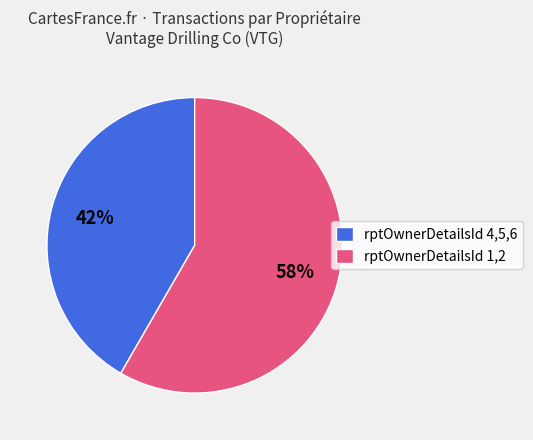

To the nearest percent, what portion does rptOwnerDetailsId 1,2 represent?

58%